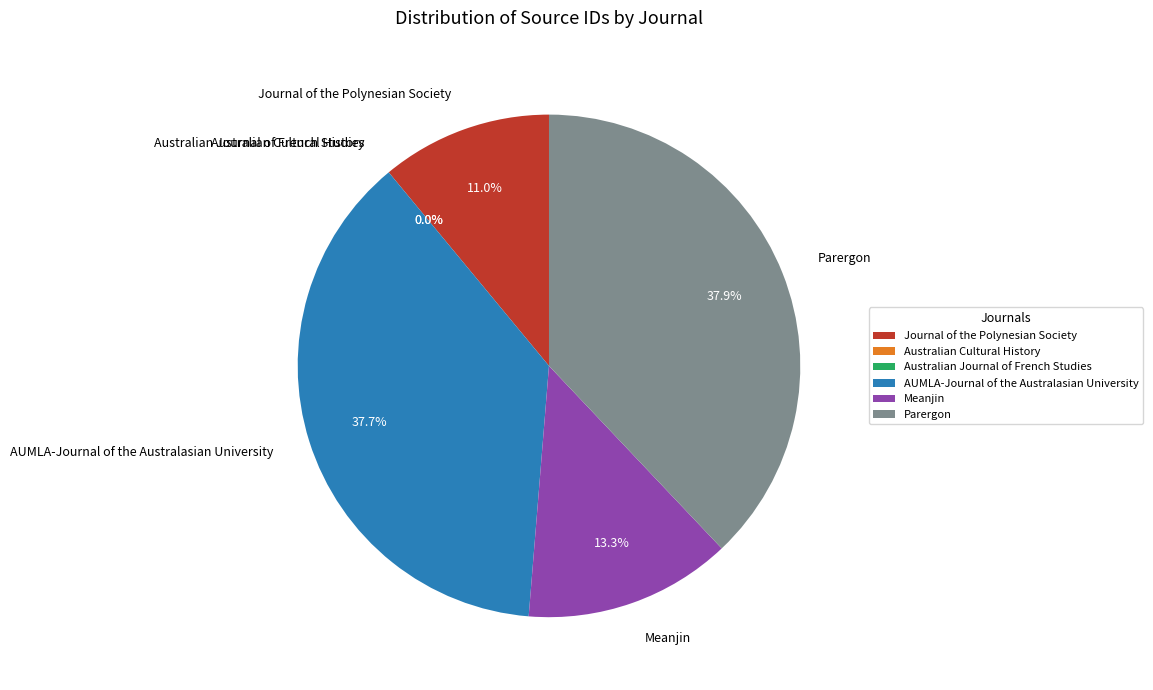

Does any single category account for the majority?

No